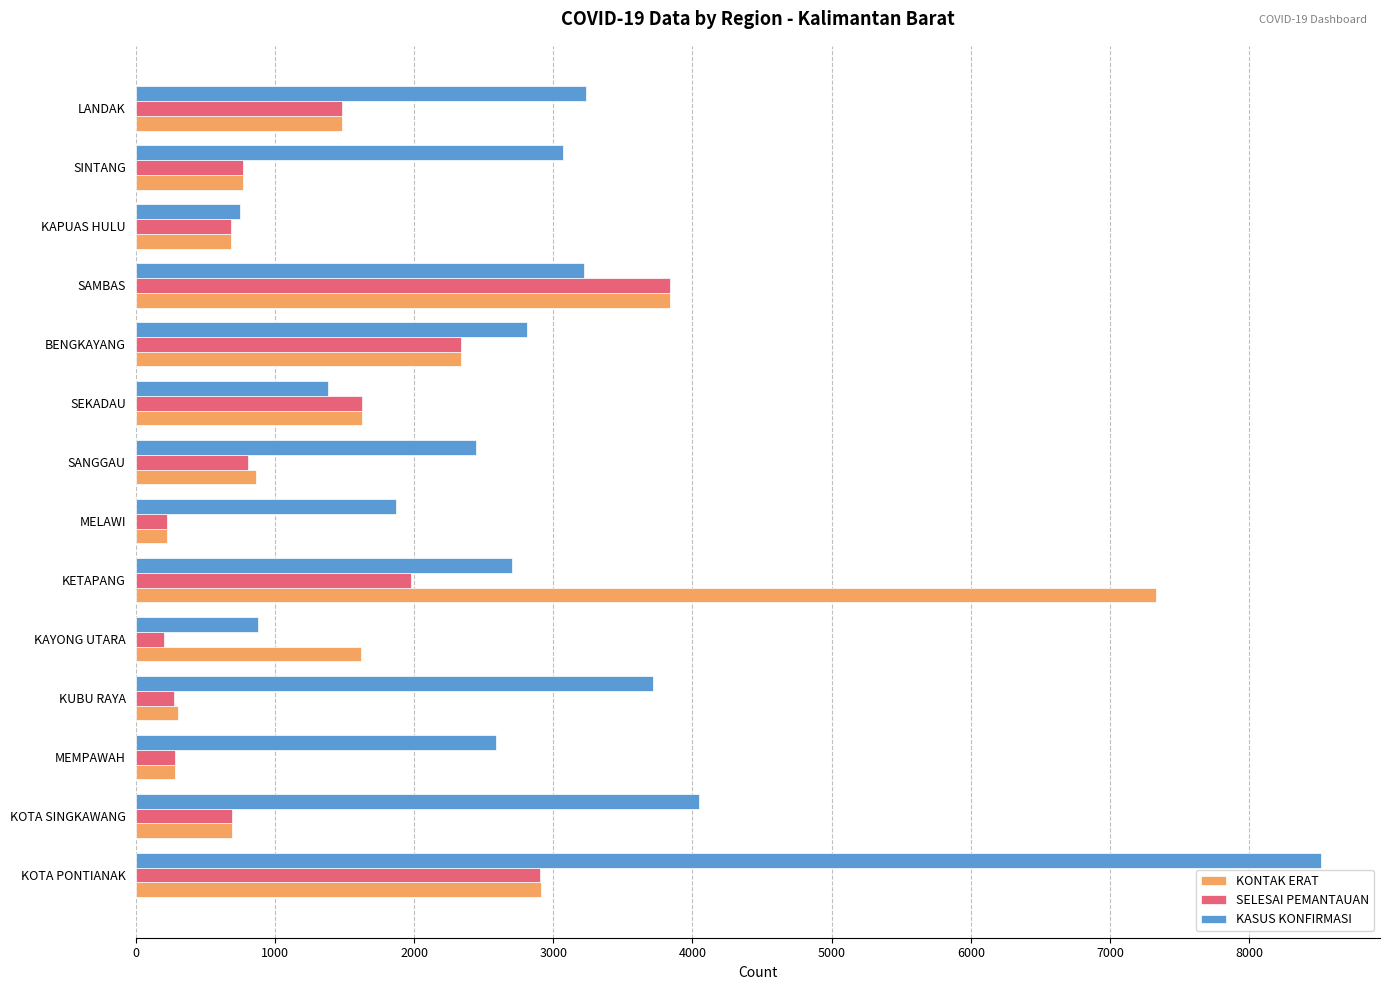

True or false: KONTAK ERAT has a value of 302 at KUBU RAYA.

True